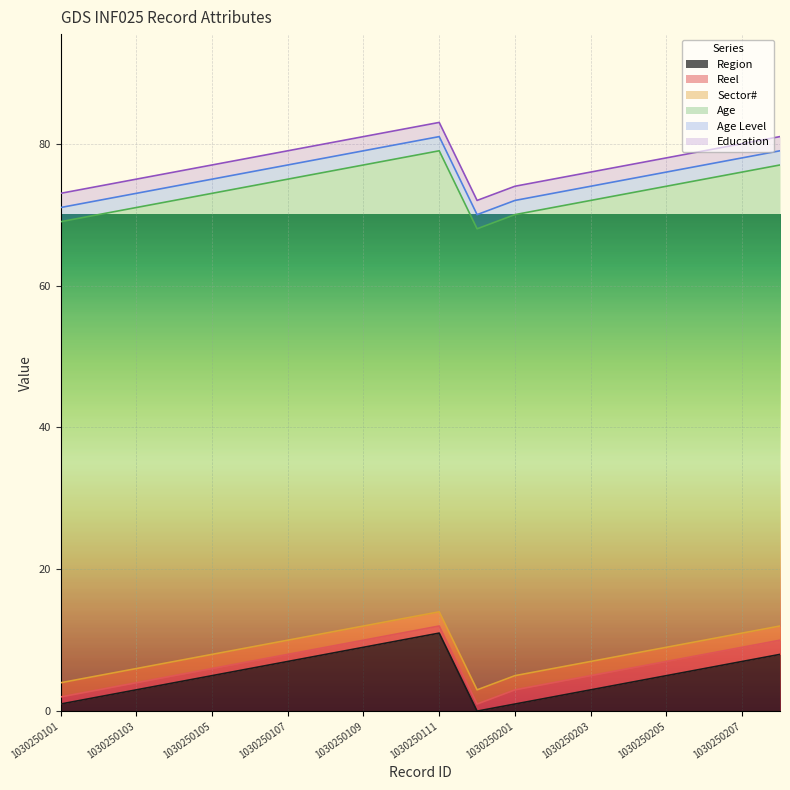

Which series changed the most between 1030250206 and 1030250208?

Region